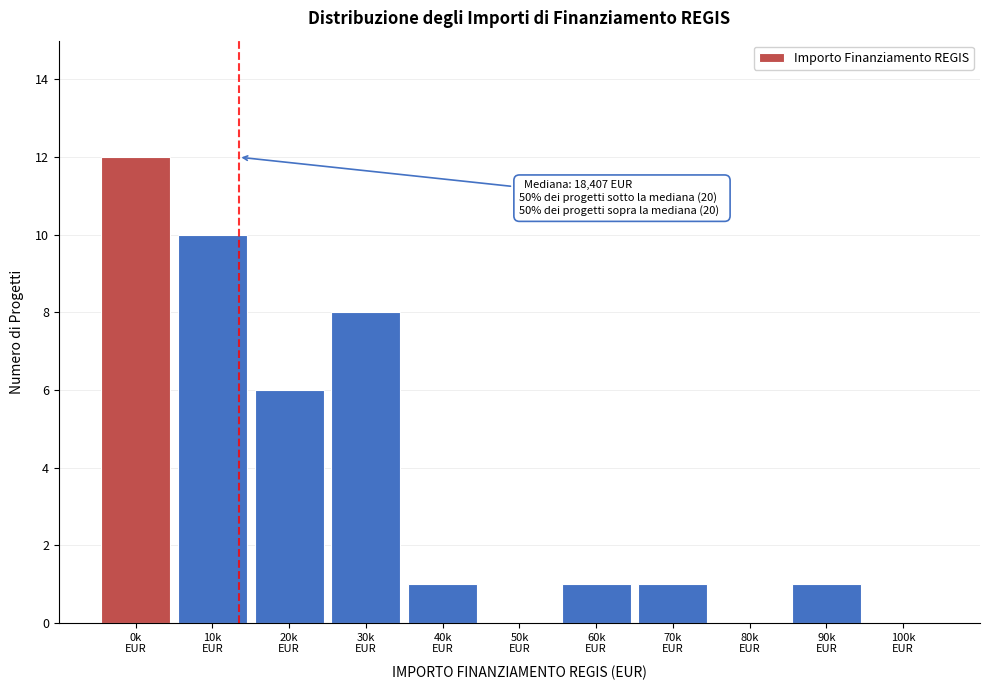

What is the sum of all values?

40